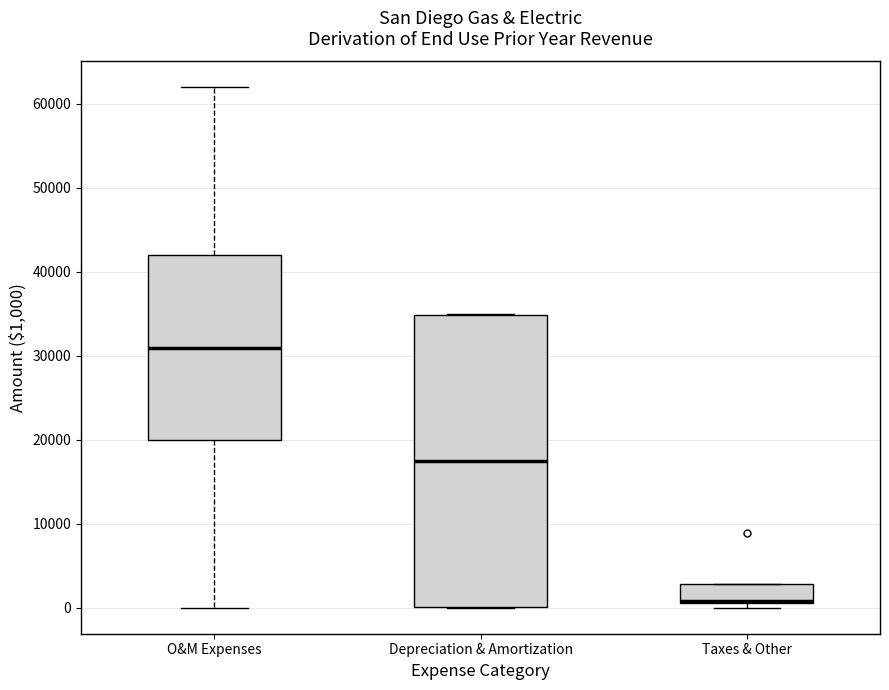

Where does the median line of the box for Depreciation & Amortization sit on the y-axis? The values are not printed on the chart, so give them approximately, as read against the axis.

18000